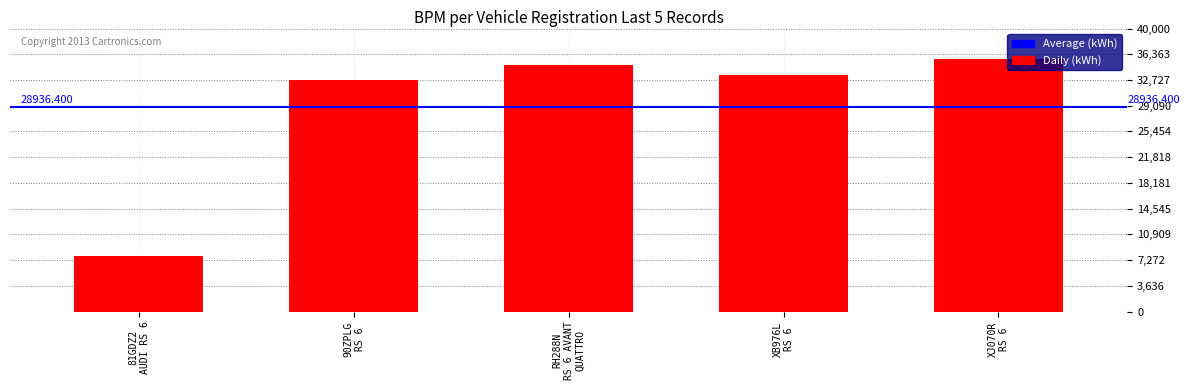

How many bars are there in total?

5